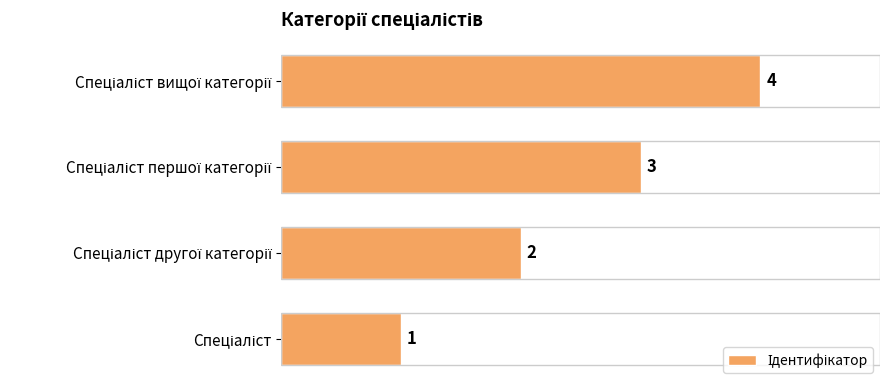

Count the values in the range 2 to 4.

3